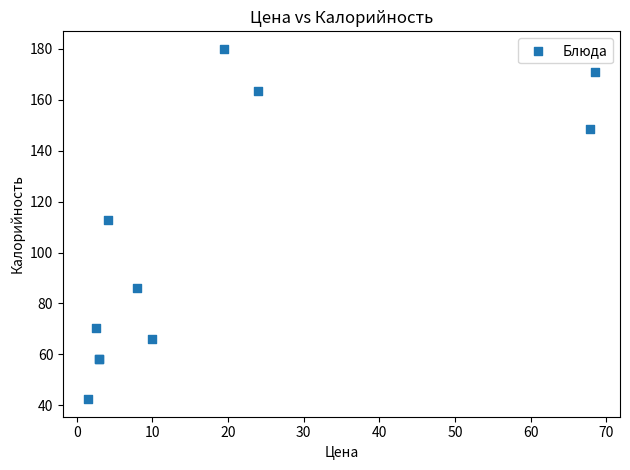

What Y value in the scatter plot is closest to 111?

112.9